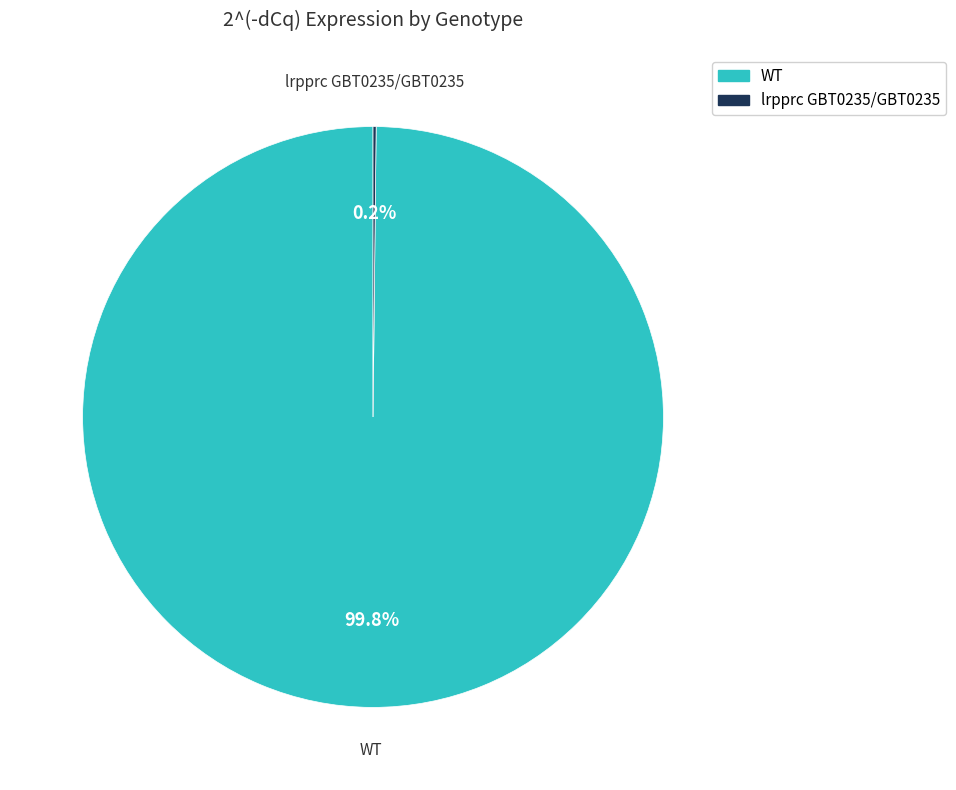

What percentage is NOT represented by WT?

0.2%